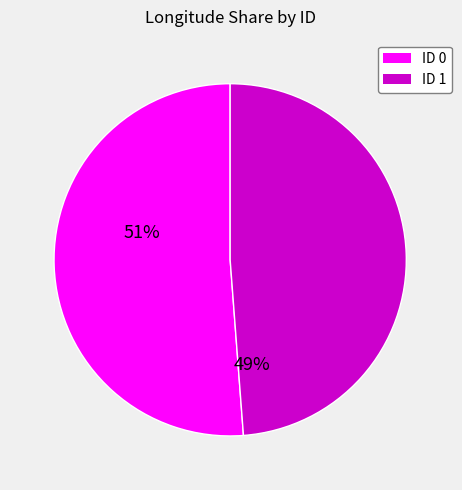

Do ID 0 and ID 1 together represent more than half of the pie?

Yes